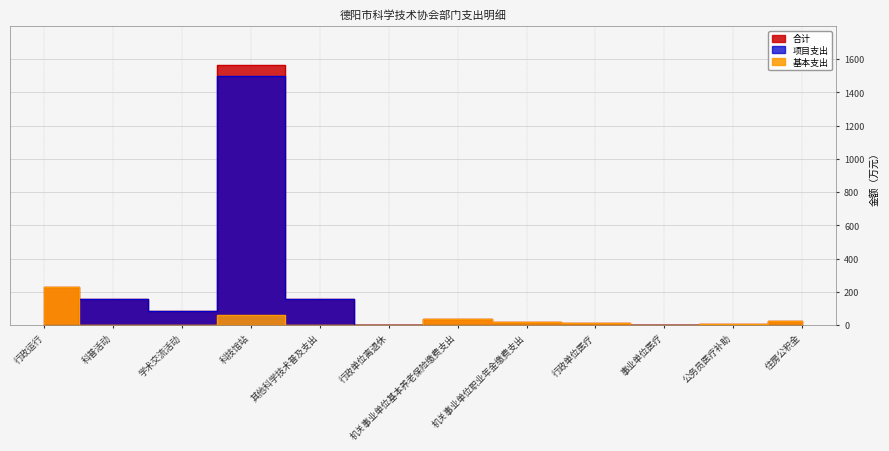

What is the label of the 8th point from the right?

其他科学技术普及支出